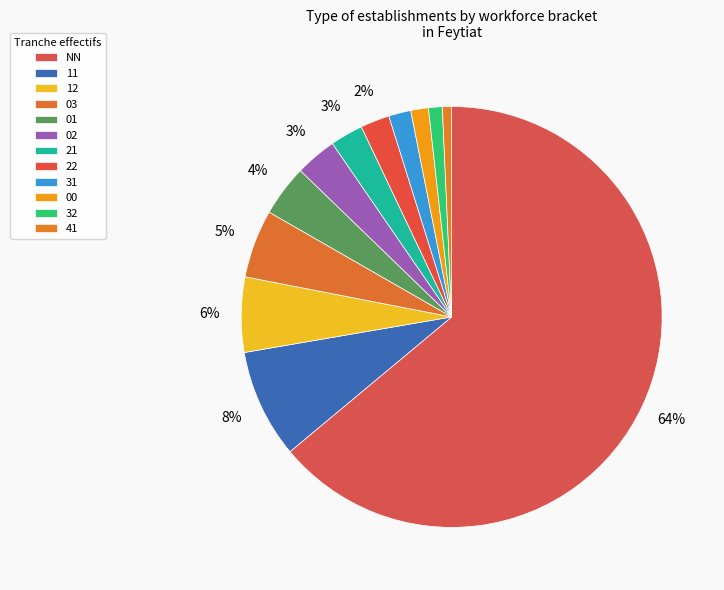

What is the change in value from NN to 31?

-1058